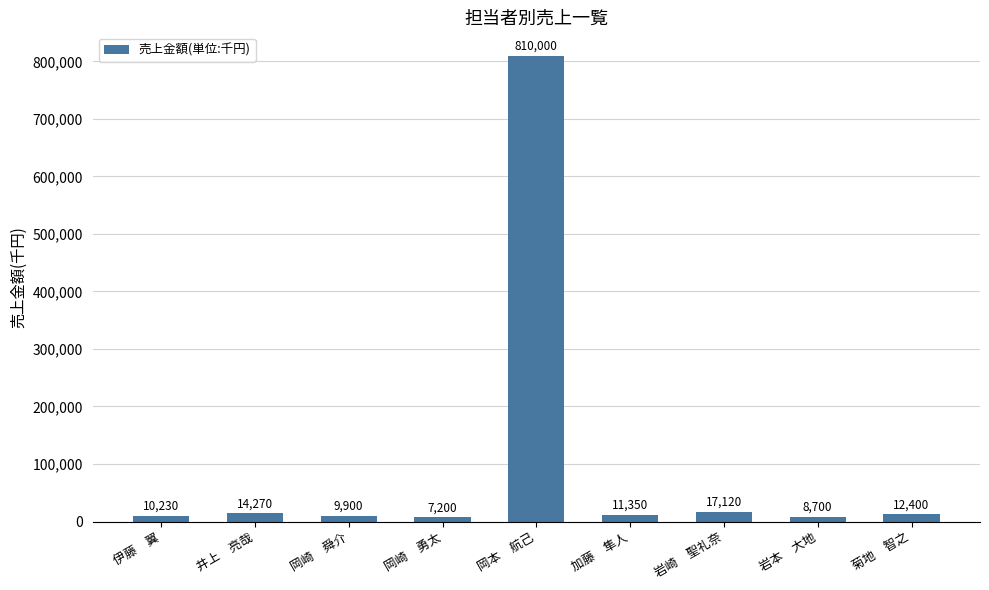

At which category does the chart reach its minimum across all series?

岡崎　勇太